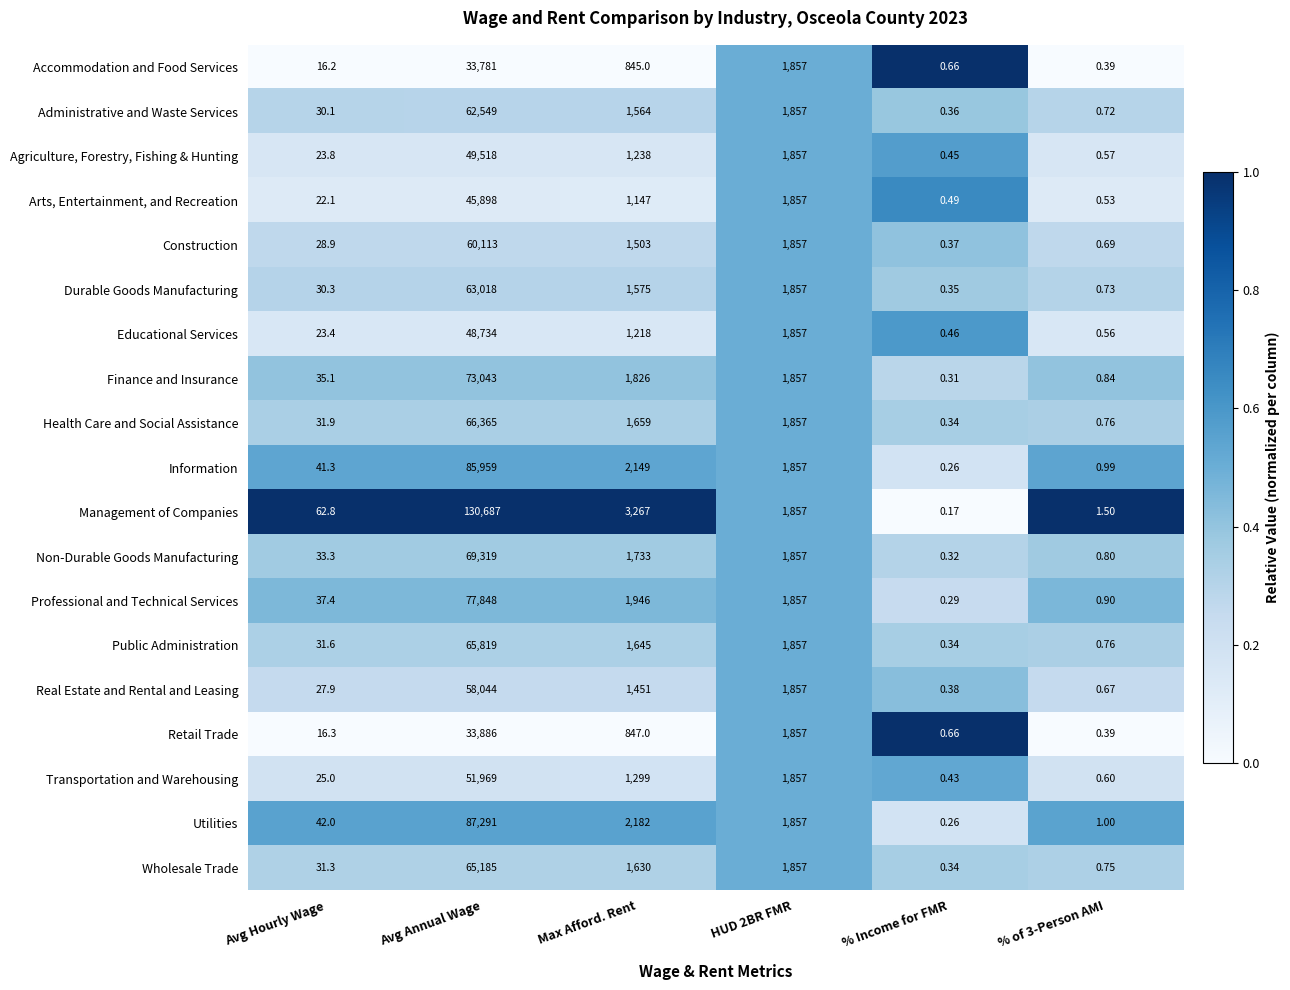

Count the number of data series in this chart.

19